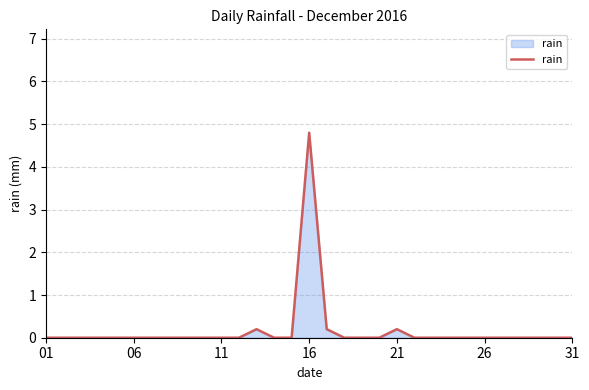

What is the maximum value shown in the chart?

4.8